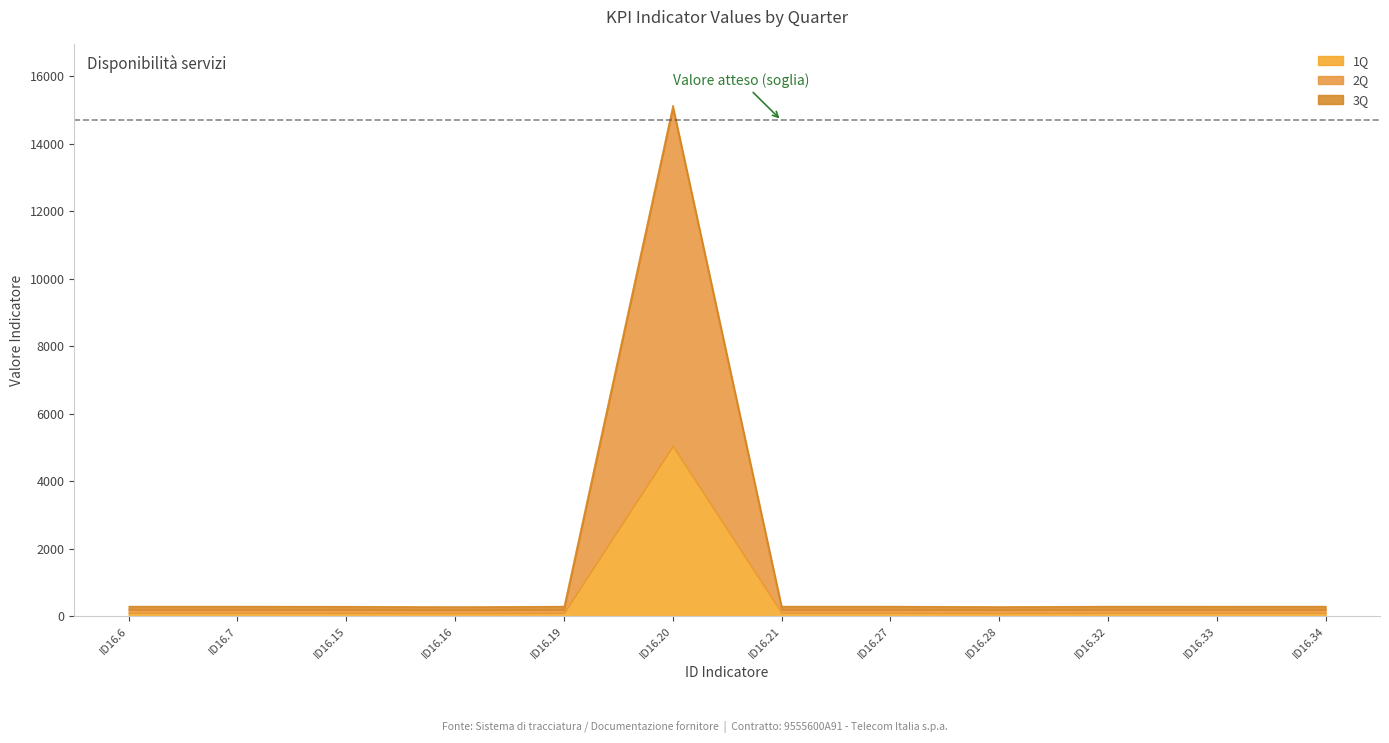

The 2Q series shows 200.0 at ID16.7. True or false?

True